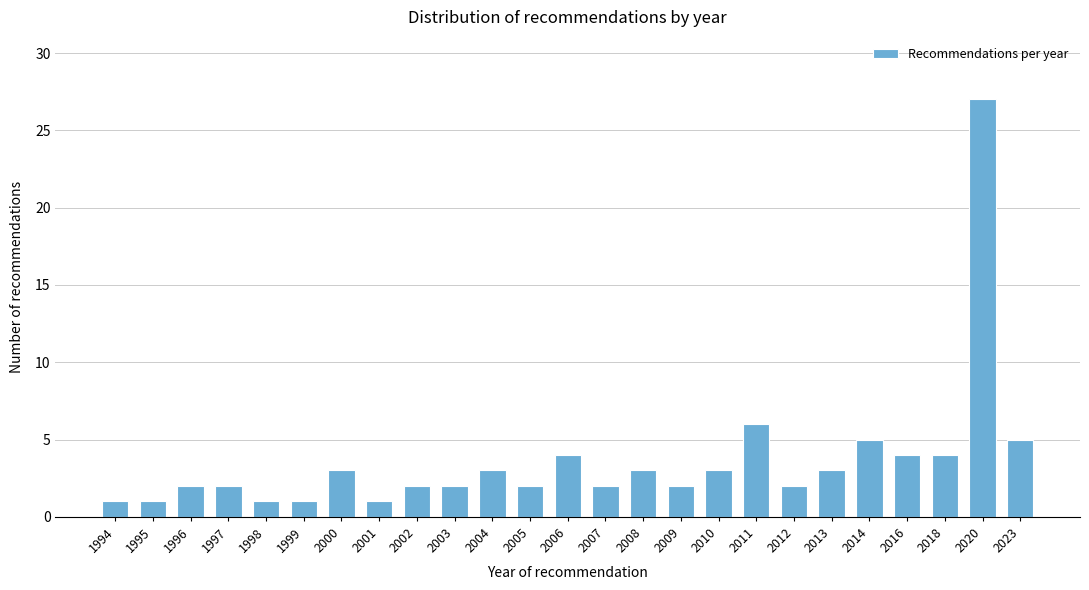

Reading left to right, list all the values displayed in this chart.

1994=1	1995=1	1996=2	1997=2	1998=1	1999=1	2000=3	2001=1	2002=2	2003=2	2004=3	2005=2	2006=4	2007=2	2008=3	2009=2	2010=3	2011=6	2012=2	2013=3	2014=5	2016=4	2018=4	2020=27	2023=5